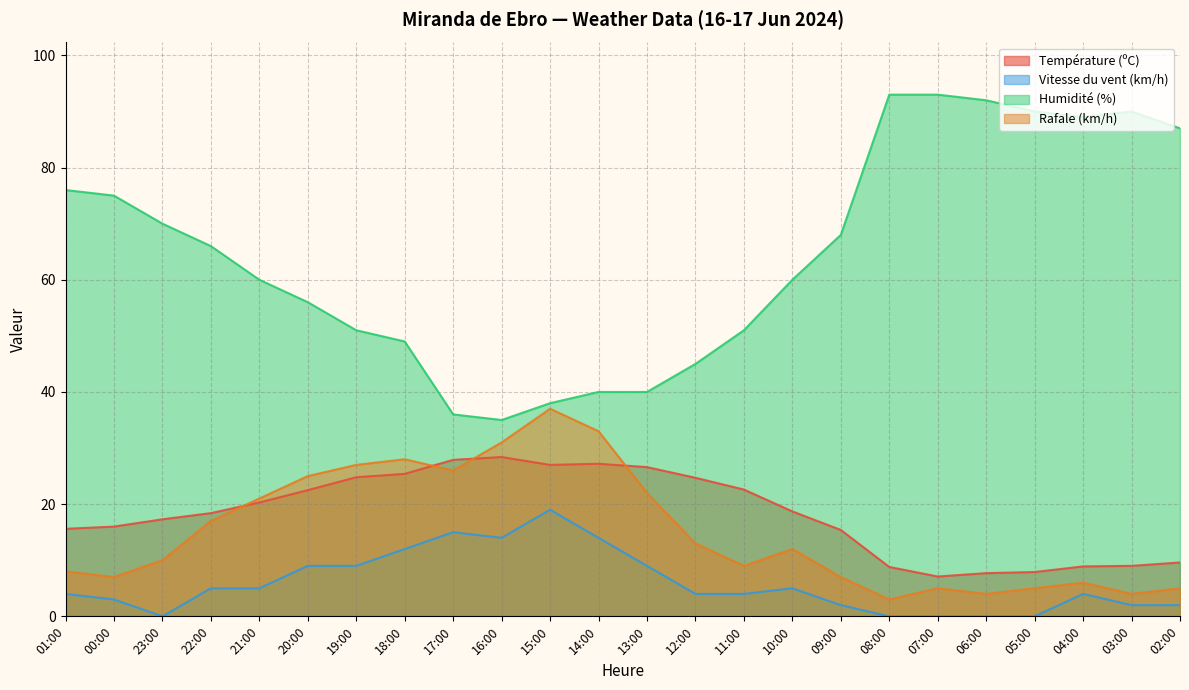

What is the approximate value of Humidité (%) at 12:00?

45.0